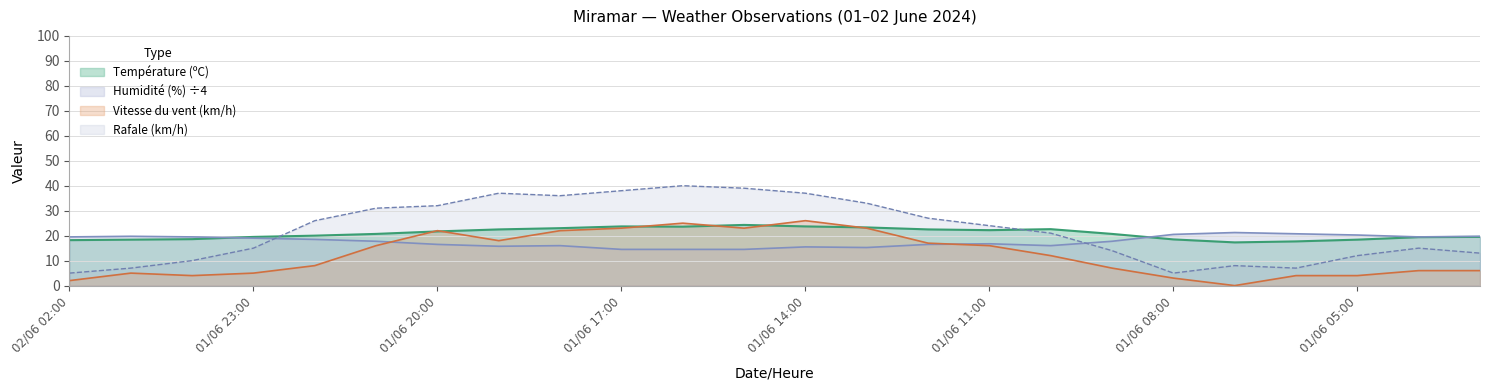

How many categories are shown in the chart?

24